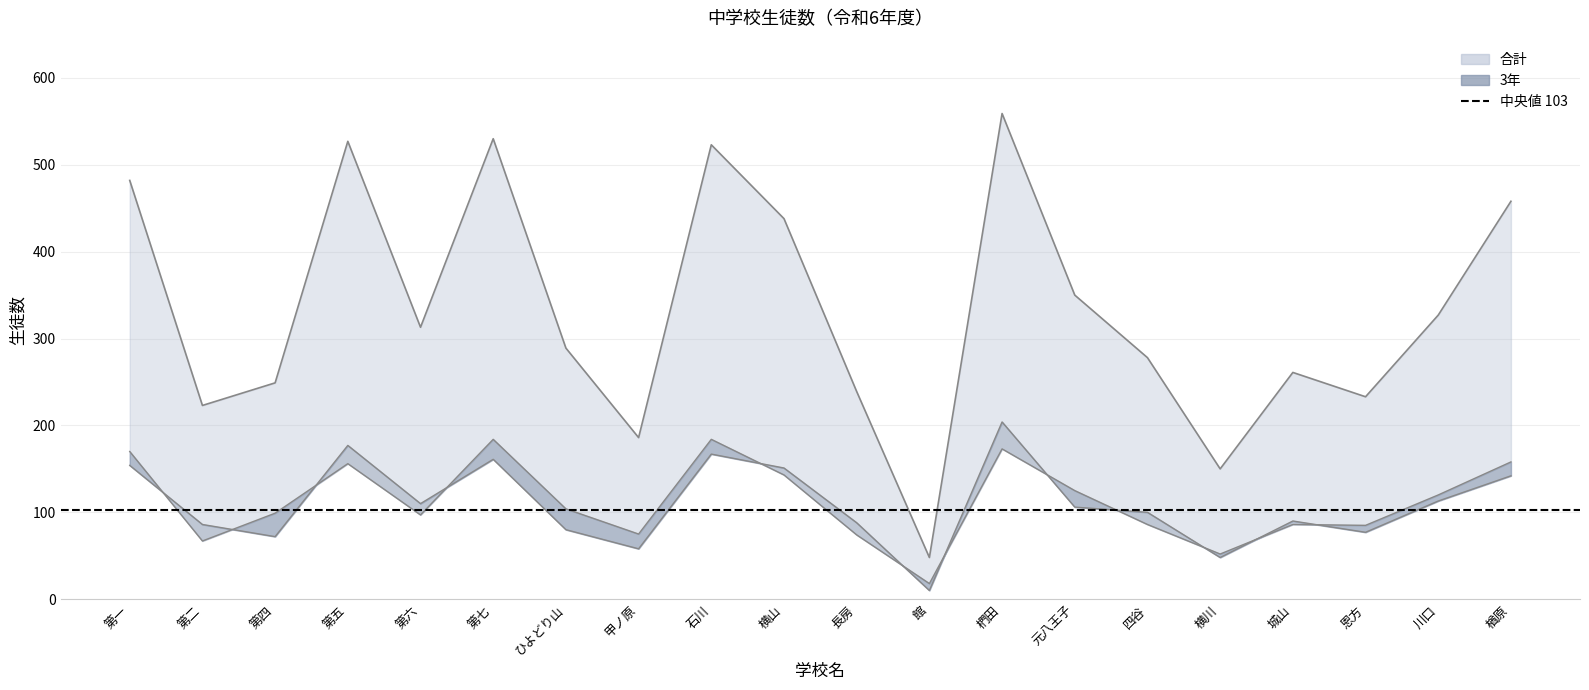

At which category does 合計 reach its first local peak?

第五